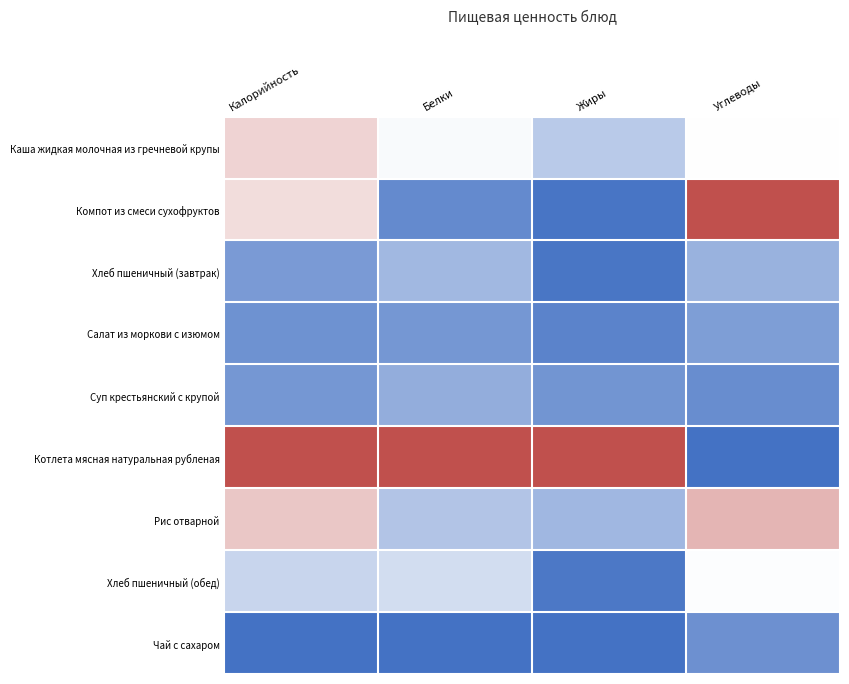

What is the spread (max minus min) of values at Калорийность?

1.0